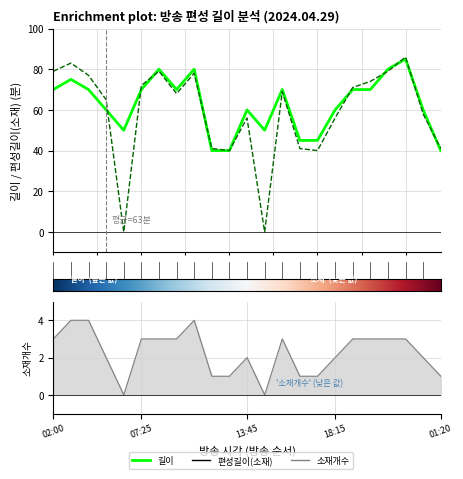

What is the difference between the 소재개수 values at 11:05 and 17:30?

3